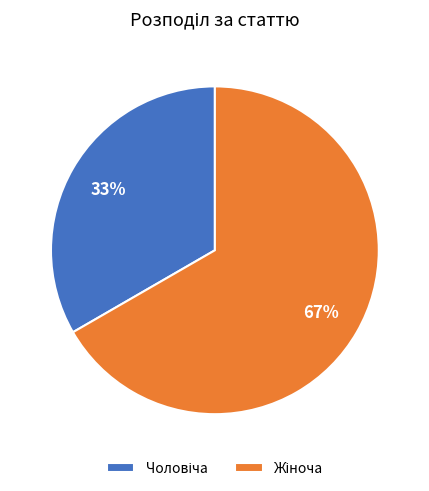

To the nearest percent, what is the average slice percentage?

50%